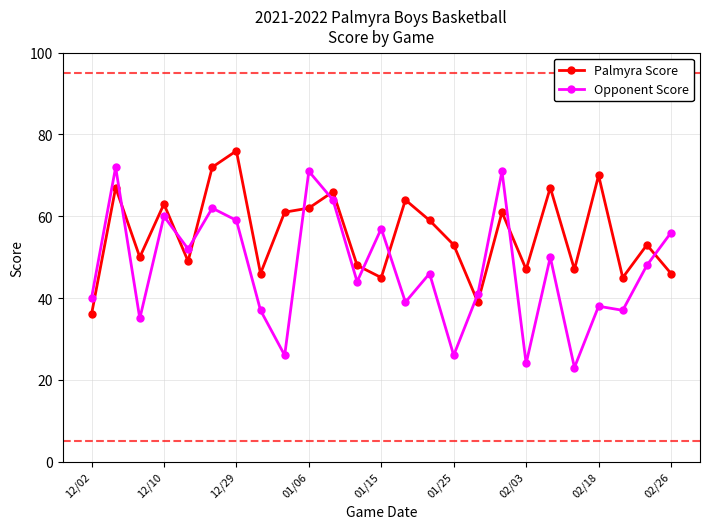

How many lines are shown in the chart?

2